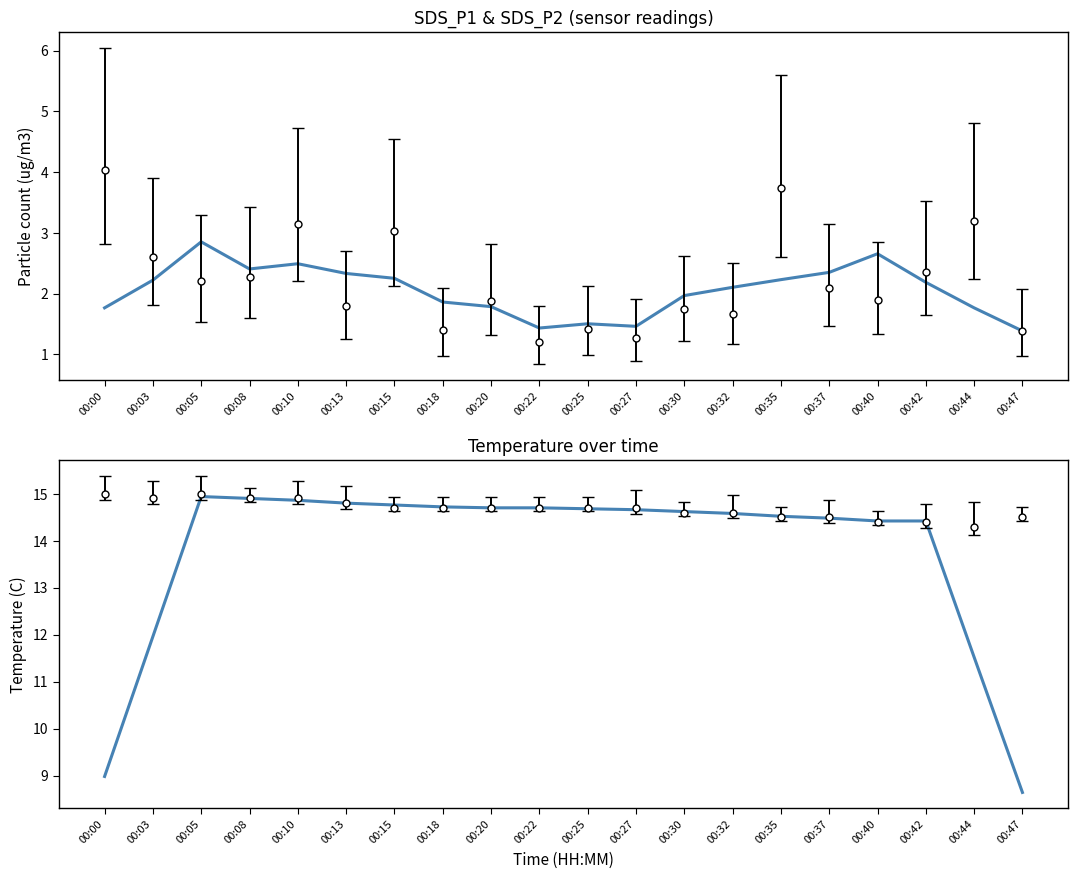

The value of SDS_P1 trend at 00:22 is 2.3. True or false?

False